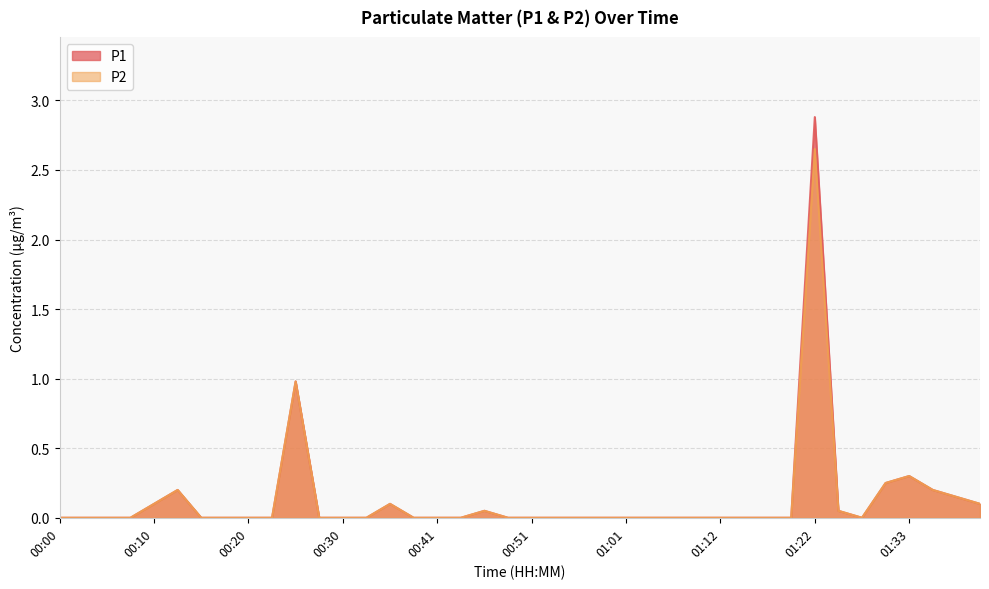

True or false: P2 and P1 cross at least once.

False